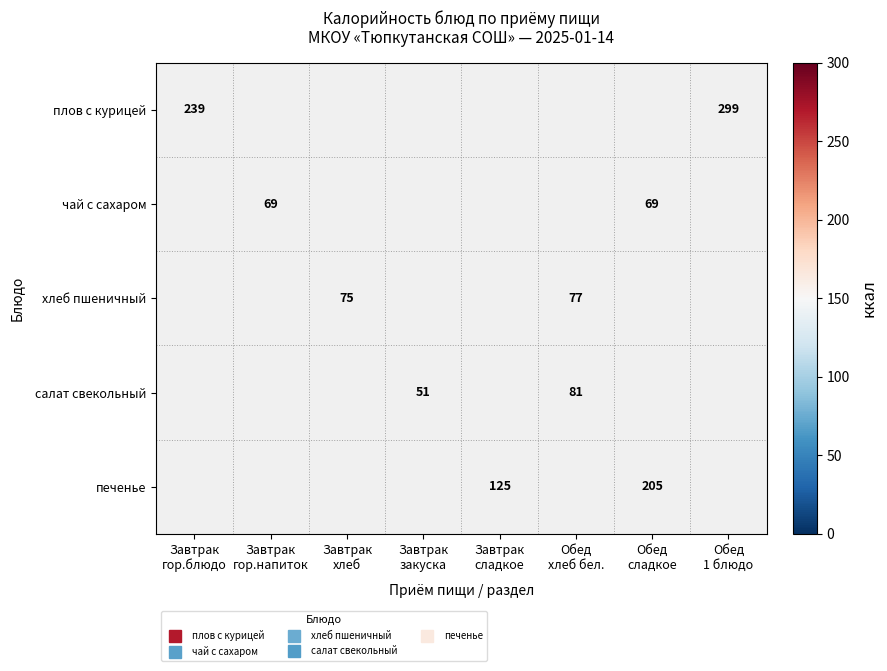

What is the smallest value displayed?

51.0